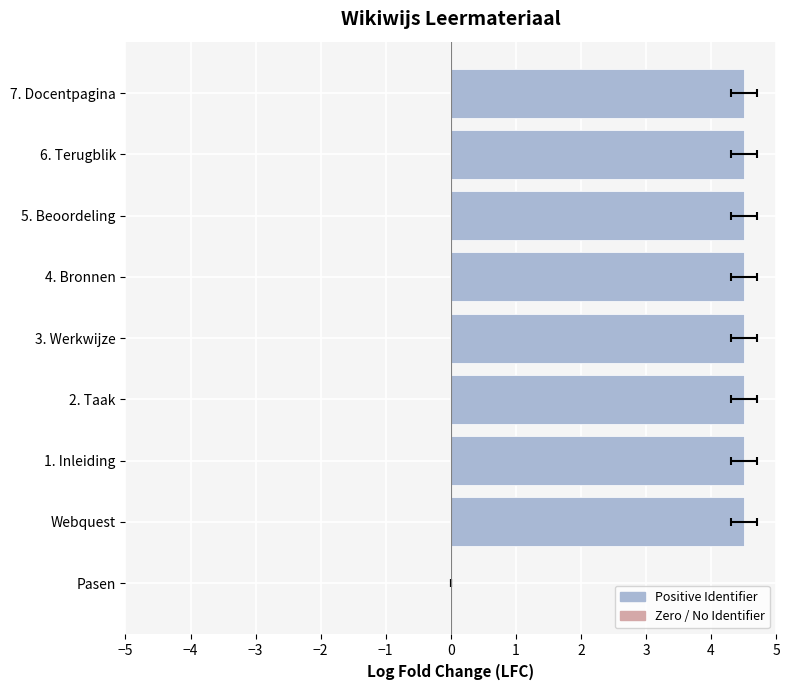

Count the values in the range 4 to 5.

8